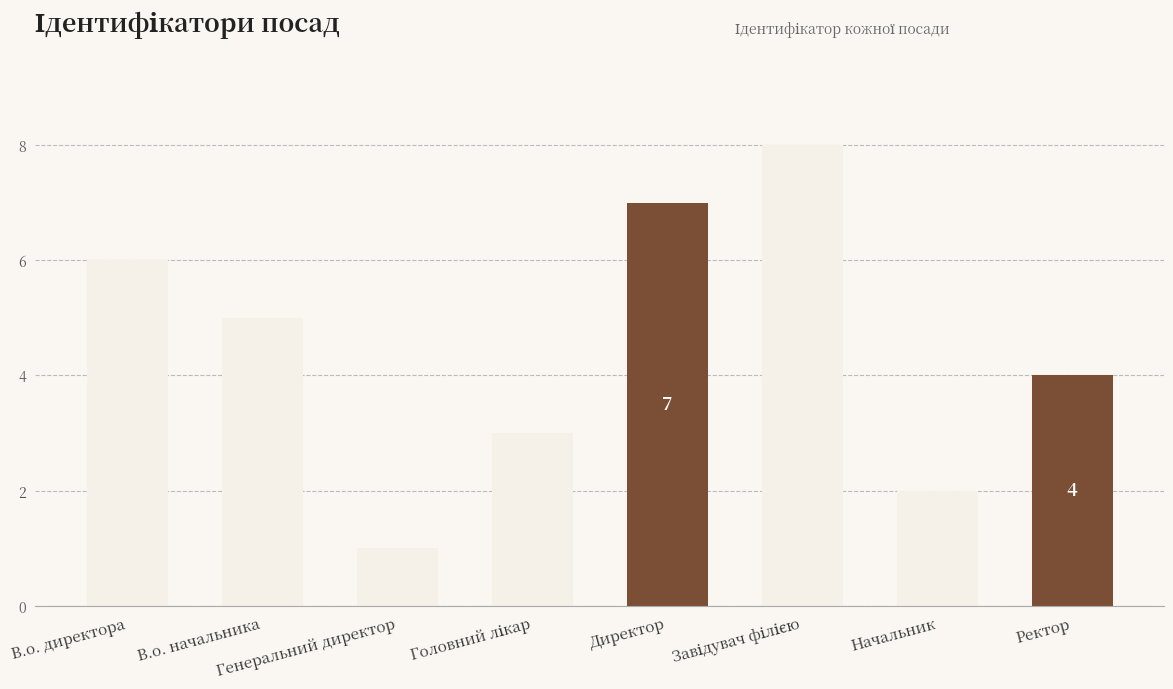

The value at Генеральний директор is 1. True or false?

True